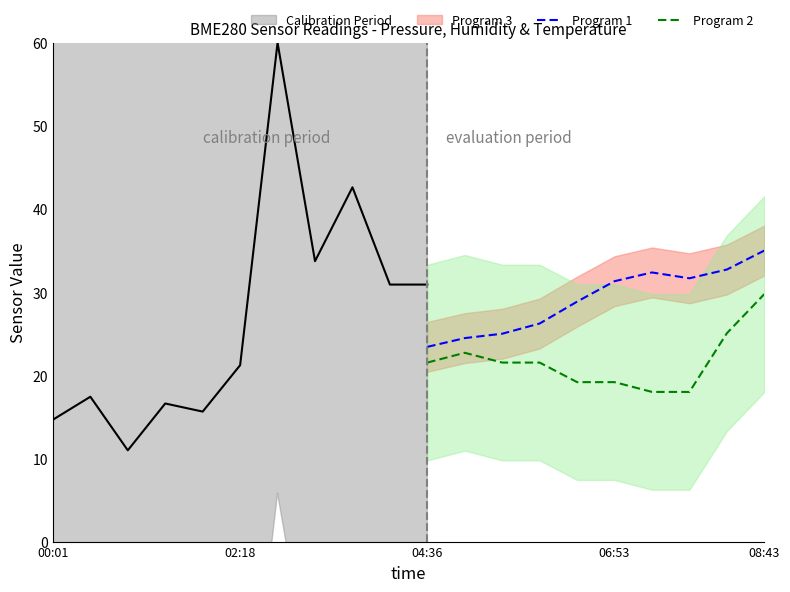

What is the highest value of the Program 2 series?

29.8